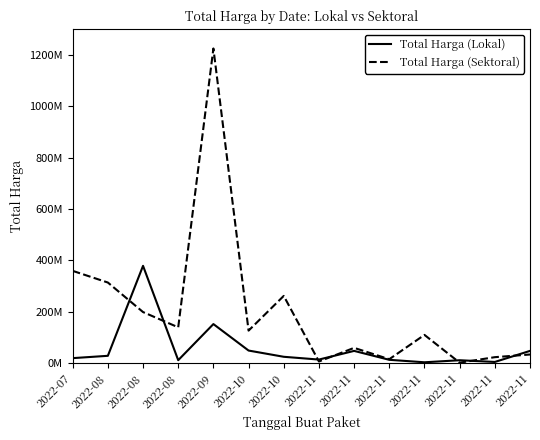

What is the sum of the Total Harga (Sektoral) values at 2022-09 and 2022-08?

1538803780